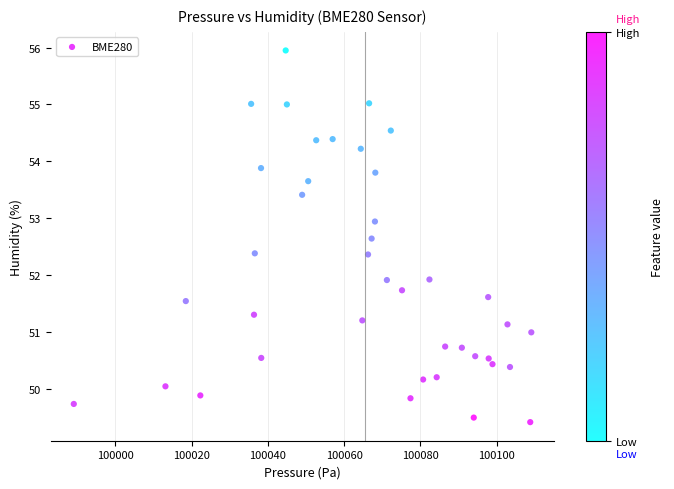

What is the range of Y values (max minus min)?

6.5